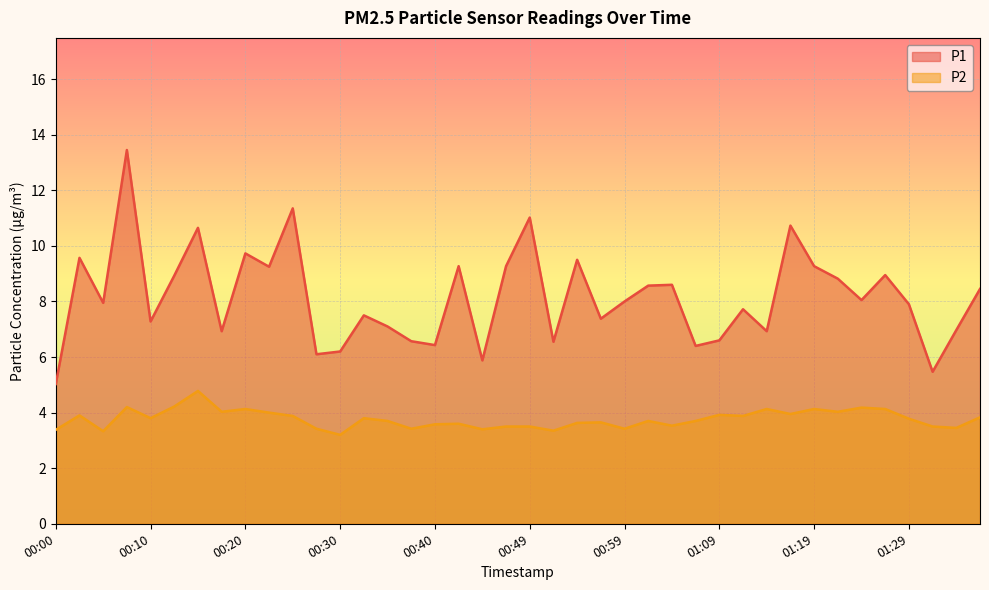

Which series has the widest spread of values?

P1